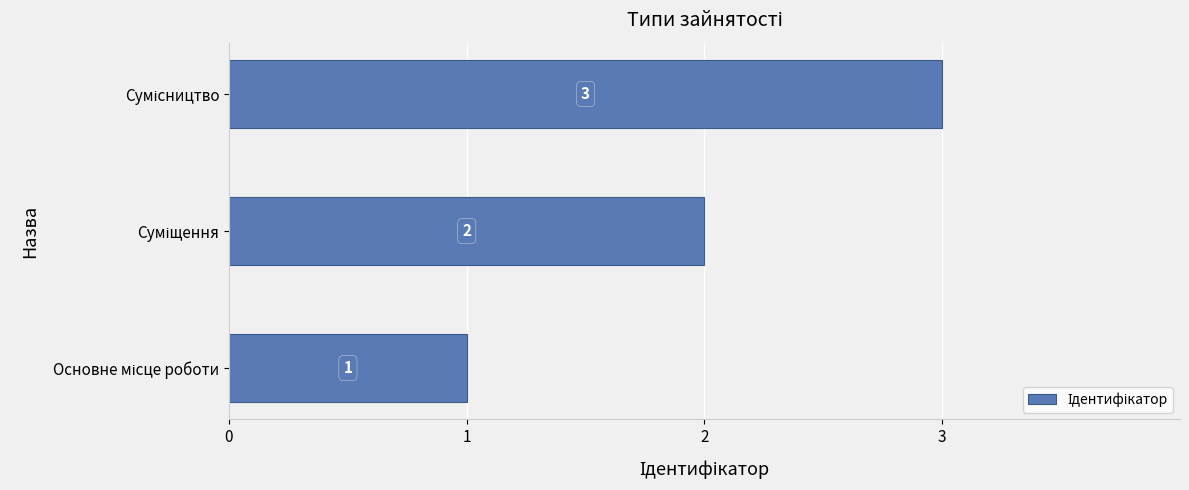

What is the maximum value shown in the chart?

3